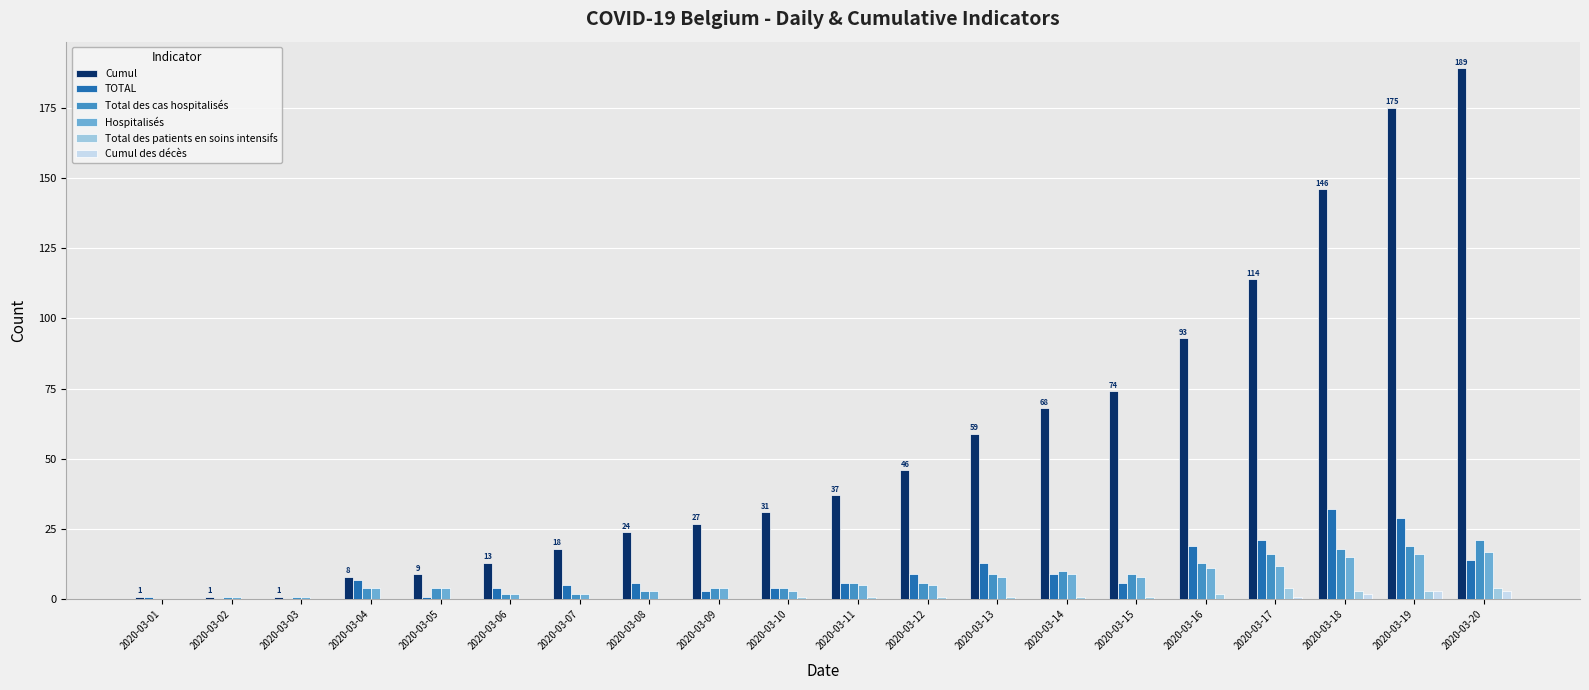

What are all the series names shown in the legend?

Cumul, TOTAL, Total des cas hospitalisés, Hospitalisés, Total des patients en soins intensifs, Cumul des décès